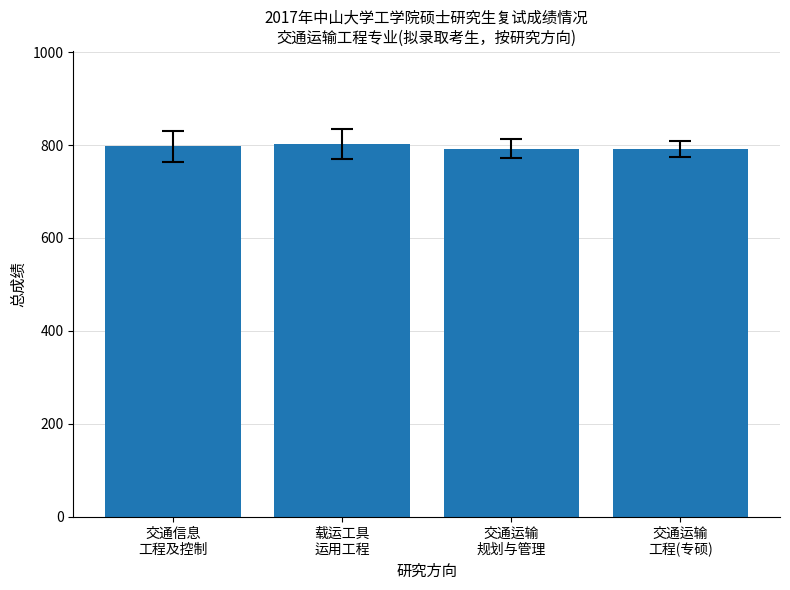

What value does the data have at 交通运输
规划与管理?

792.3